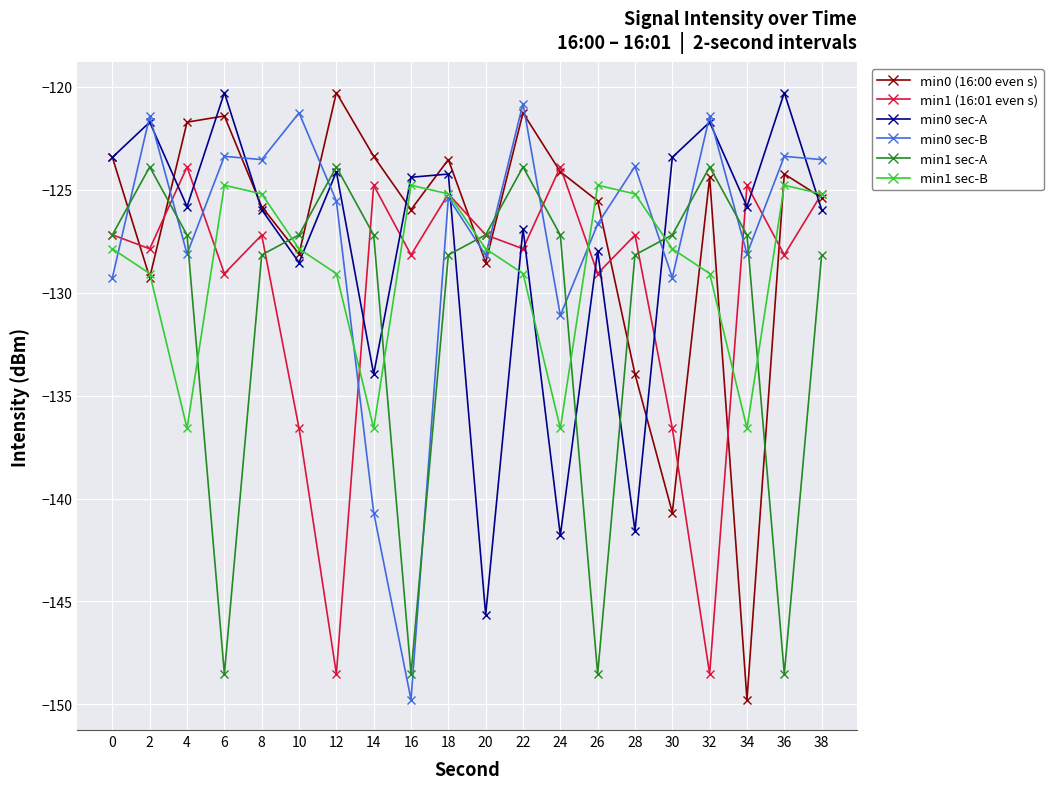

What is the sum of the min1 sec-A values at 36 and 34?

-275.7